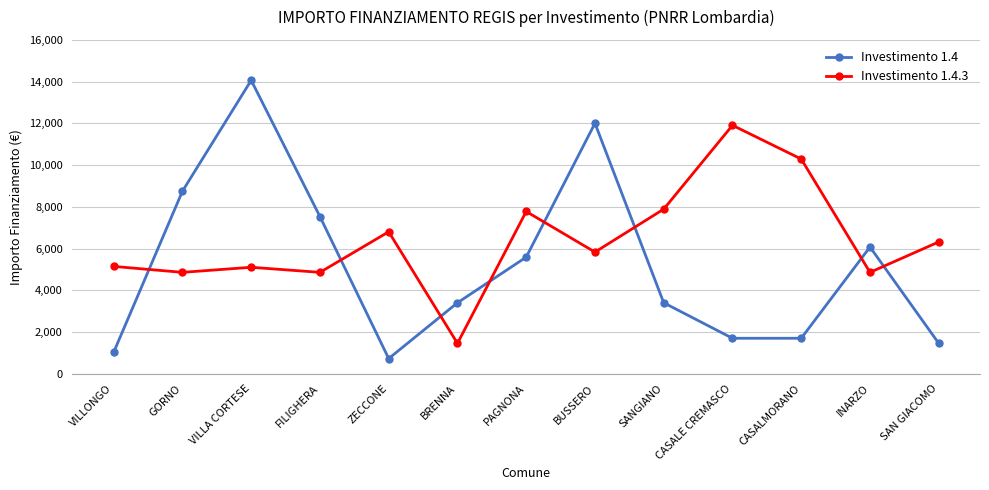

At which label is Investimento 1.4 closest to 7396?

FILIGHERA